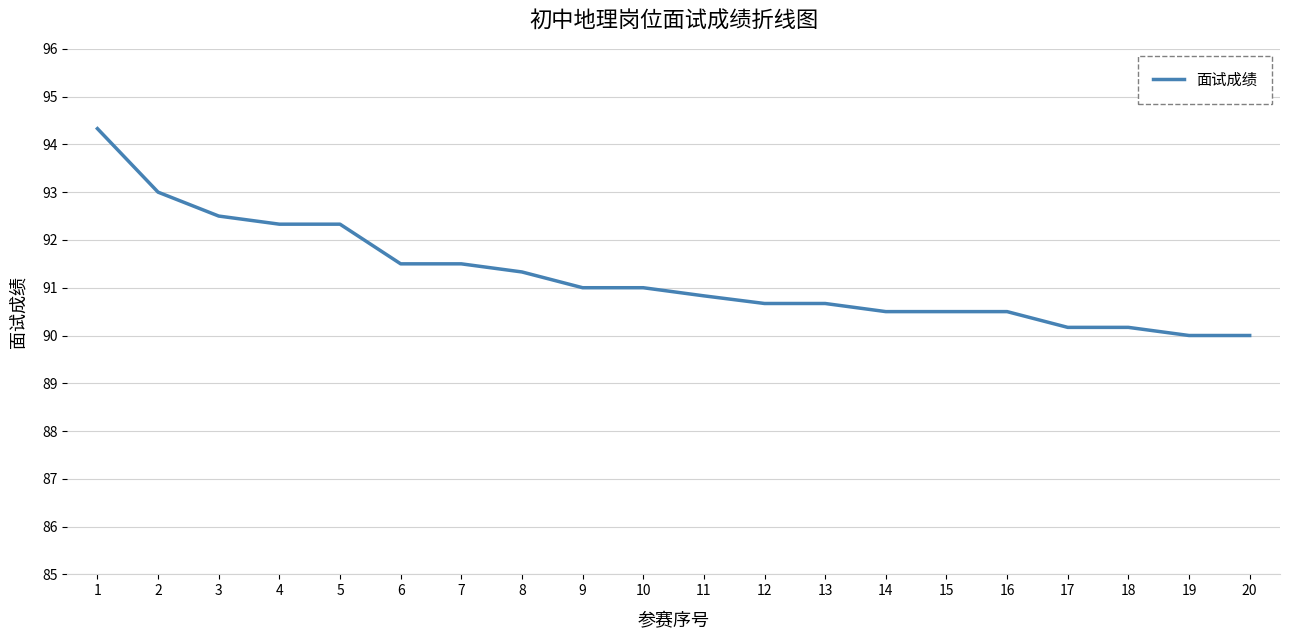

Is this an area chart (filled region under the line)?

No